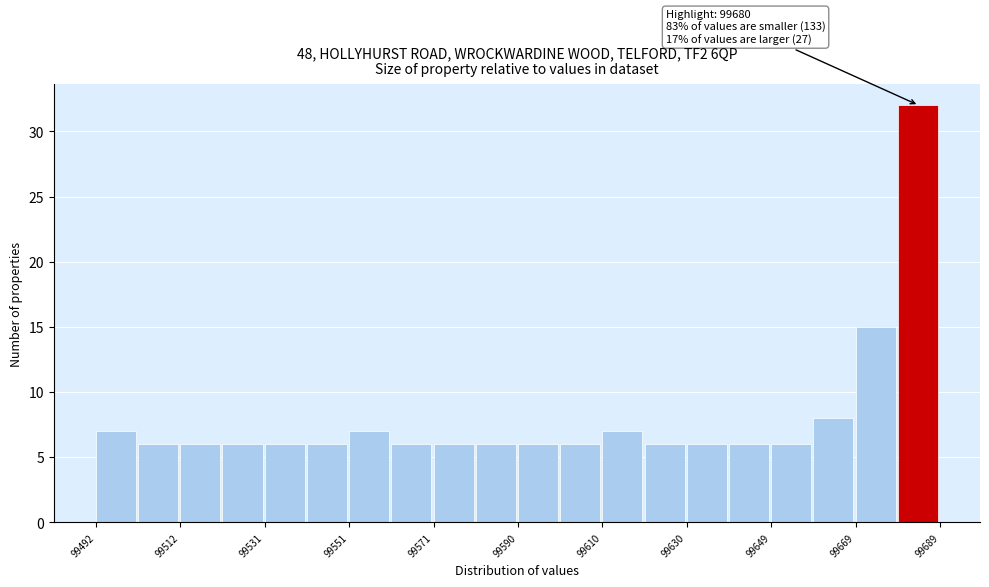

Which range on the x-axis has the tallest bar?

99678 to 99688